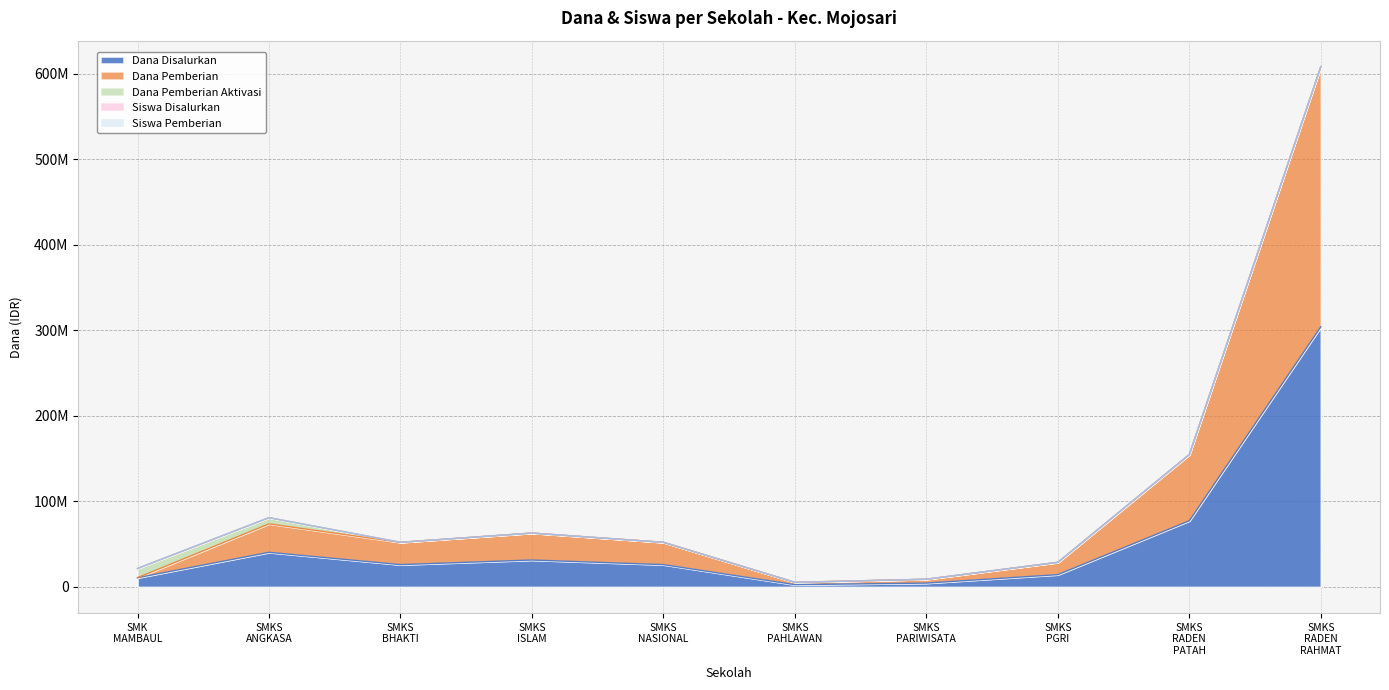

What is the spread (max minus min) of values at SMKS PARIWISATA?

4500008